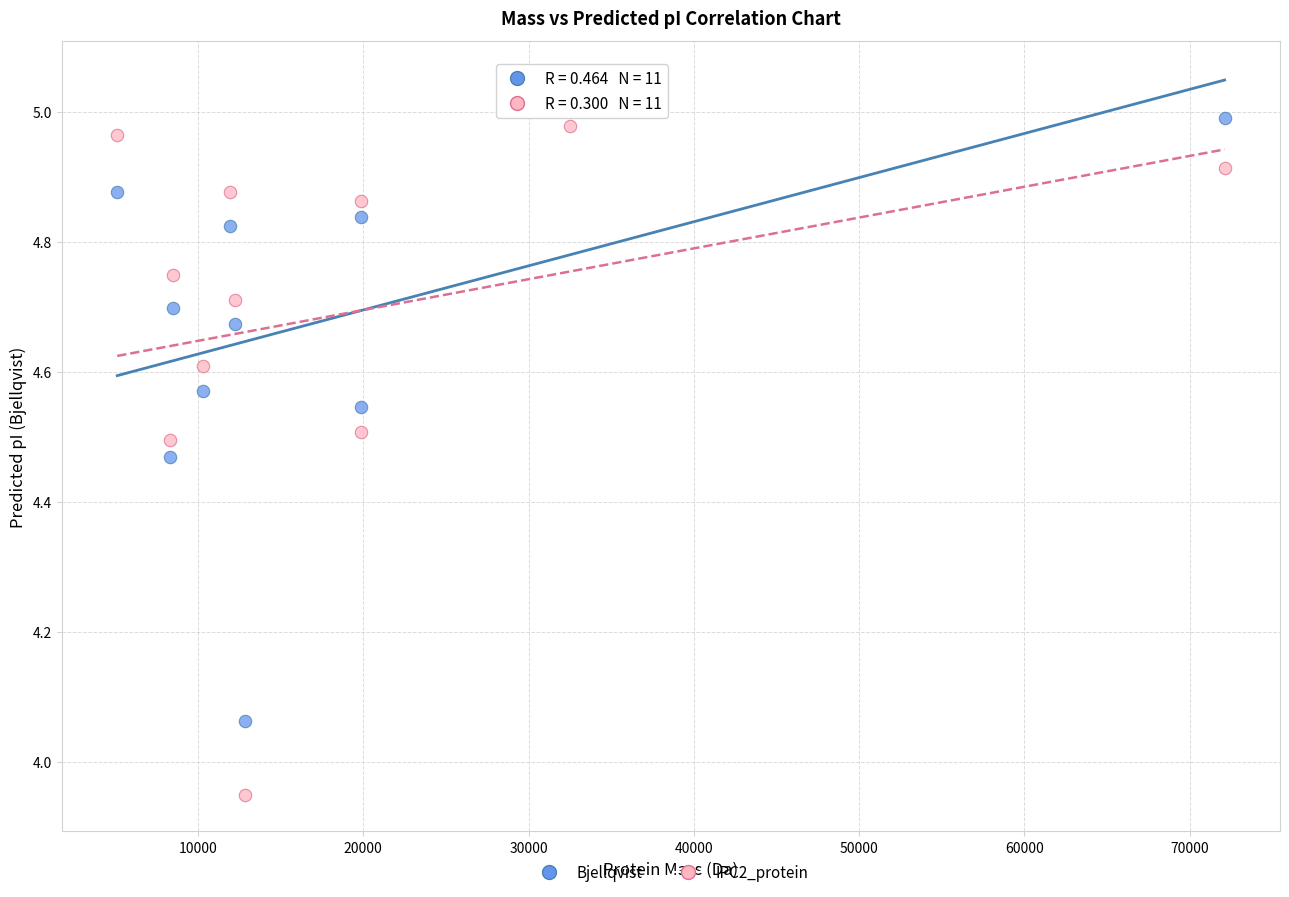

Which series has the widest spread of Y values?

IPC2_protein